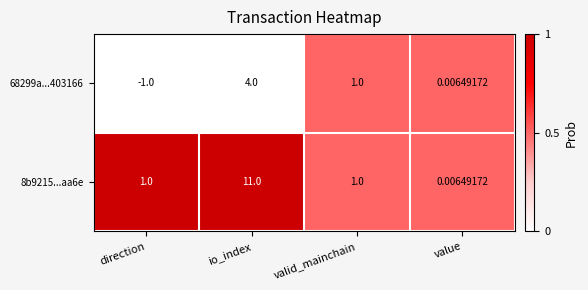

At how many categories does at least one series exceed 0?

4